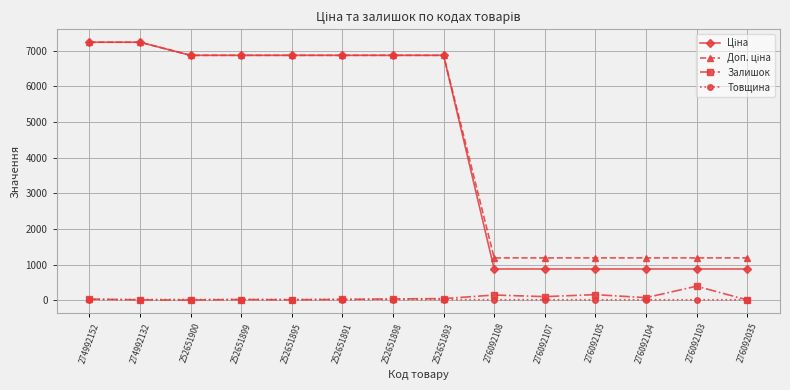

True or false: Залишок has a value of 22.0 at 252651891.

True